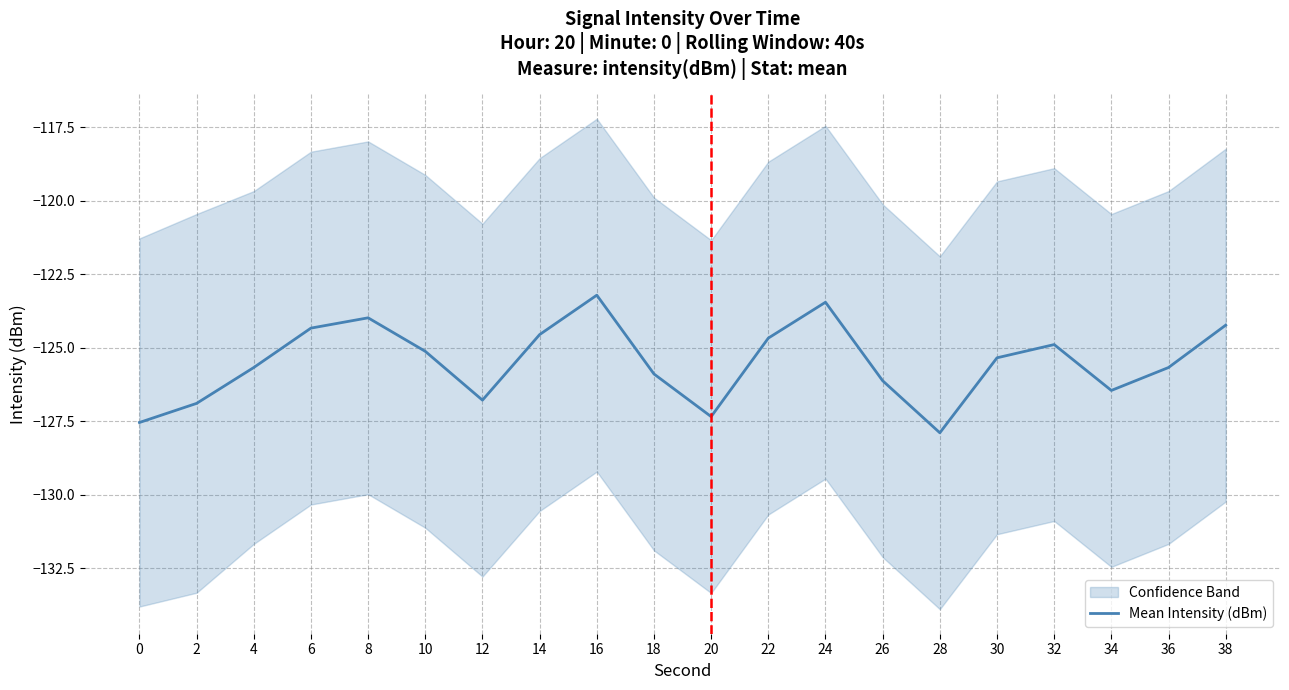

The value at 2 is -191.8. True or false?

False